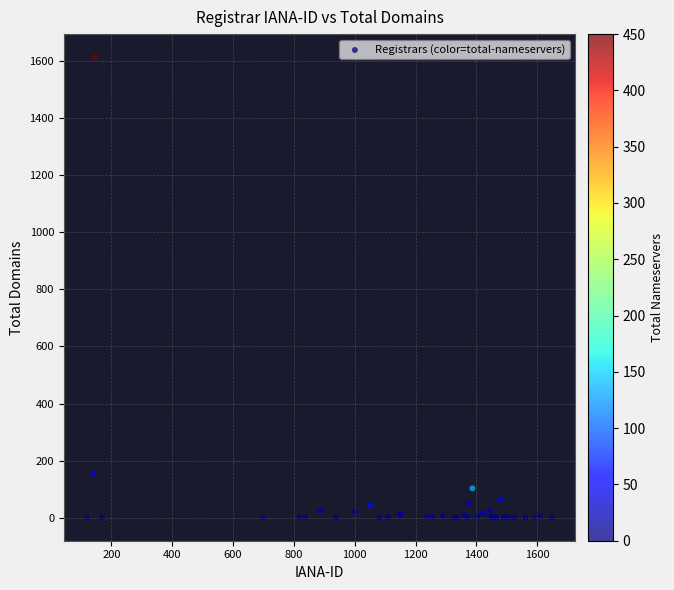

What Y value in the scatter plot is closest to 807?

155